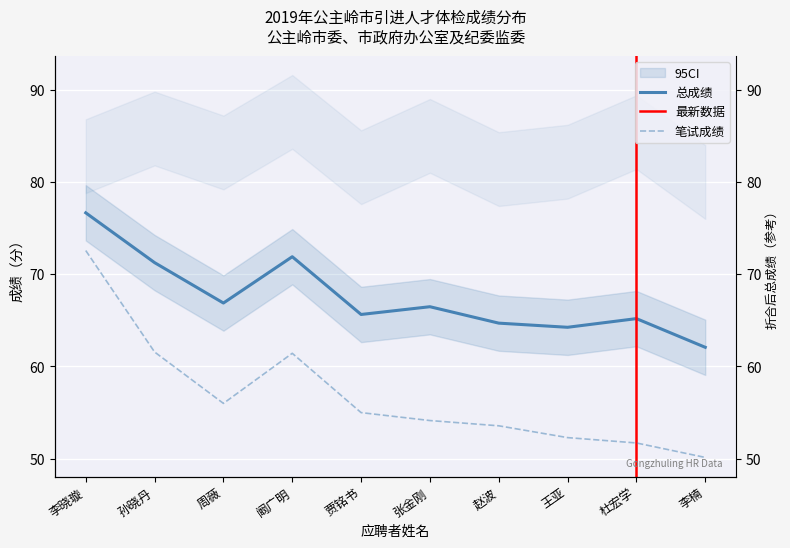

Is the value of 笔试成绩 at 阚广明 greater than the value of 总成绩 at 周薇?

No